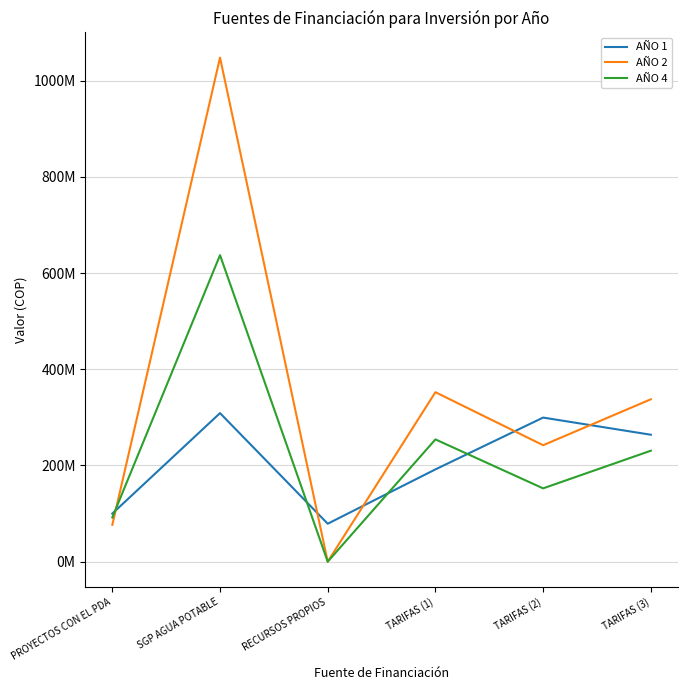

Reading right to left, what are all the values shown in this chart?

AÑO 1: 263884028.0	299538029.0	191824722.5	78905604.0	308825837.5	100000000.0
AÑO 2: 337541576.0	242098150.5	352328549.0	0.0	1047866526.5	76523135.0
AÑO 4: 230646184.7	152400573.7	254184029.7	0.0	637230788.0	91841045.0